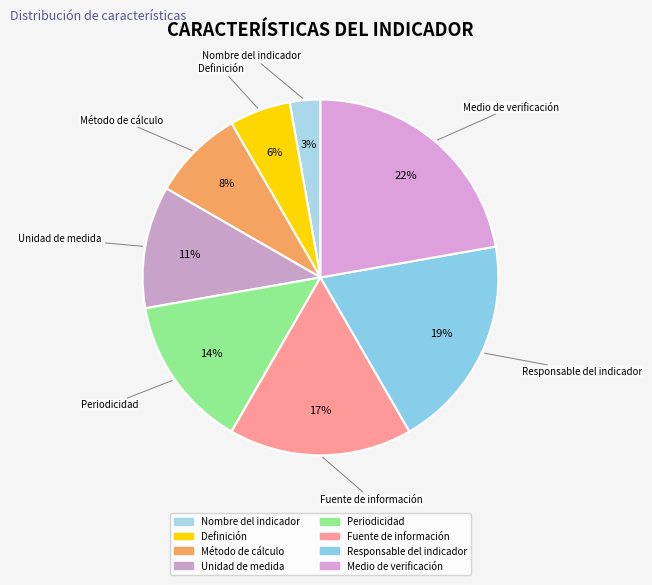

Which category has the smallest portion of the pie?

Nombre del indicador